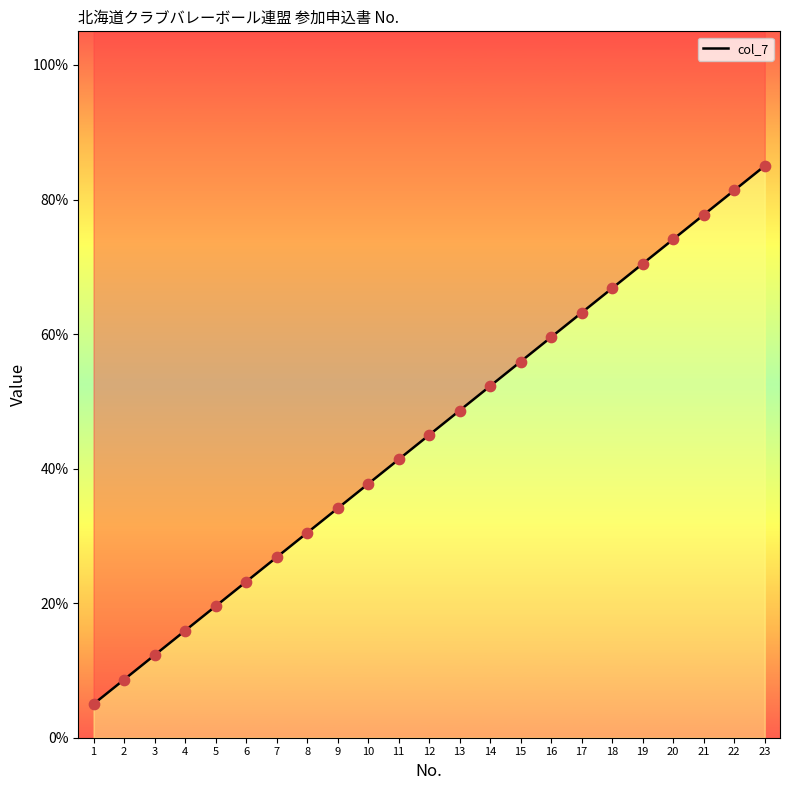

Which has a higher value, 7 or 10?

10